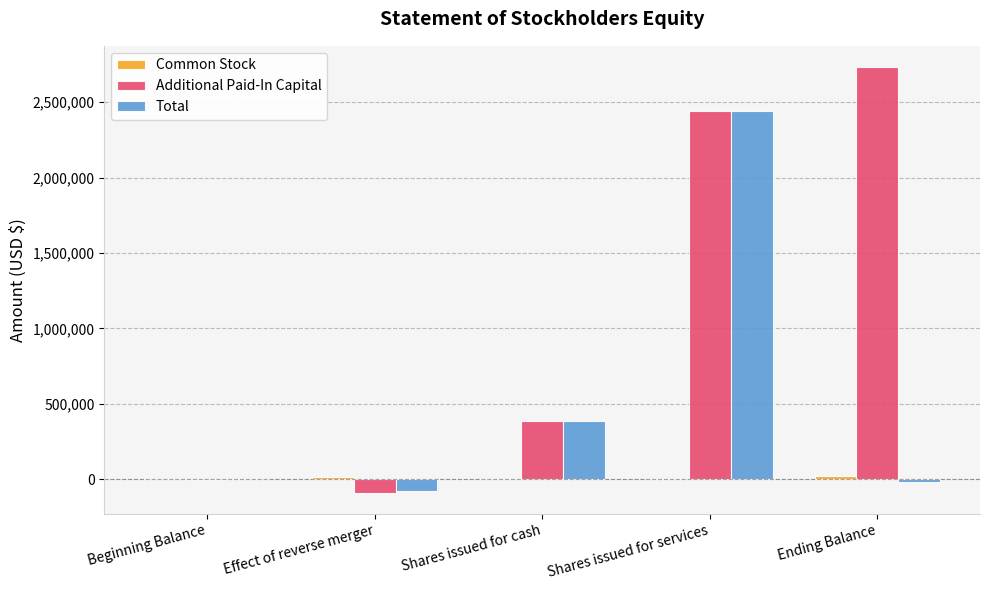

The Total series shows 227432 at Shares issued for cash. True or false?

False